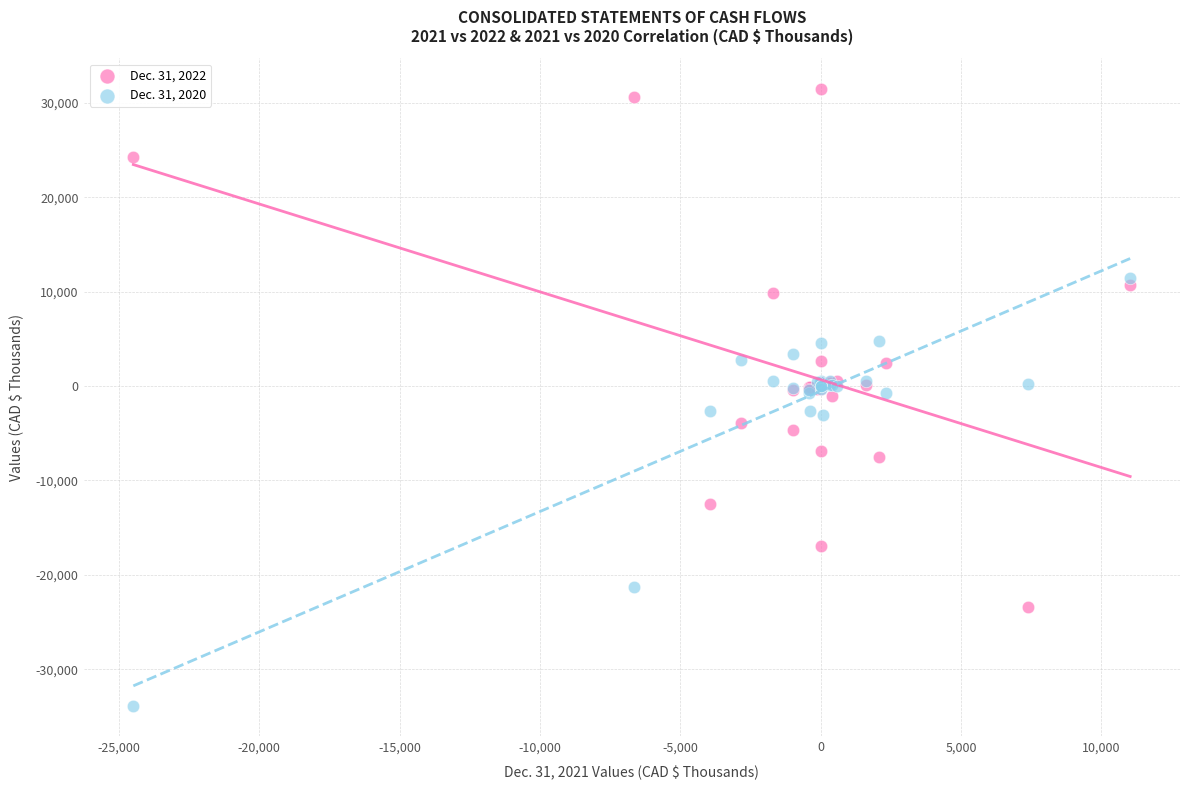

Which series reaches the maximum Y coordinate?

Dec. 31, 2022